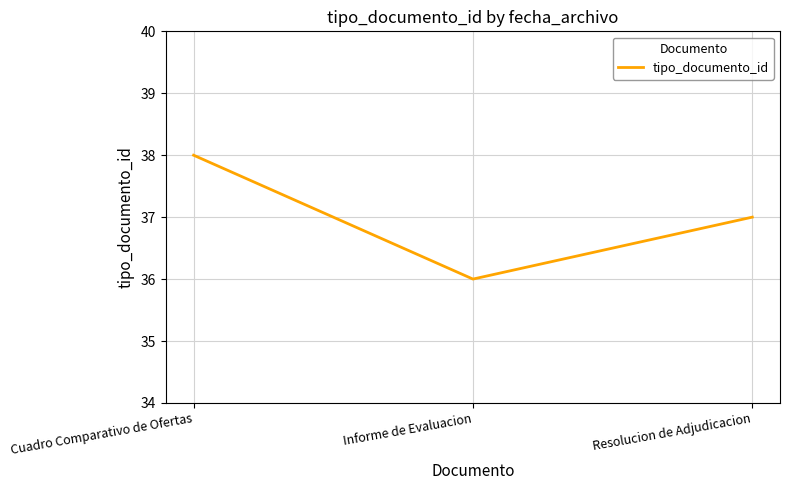

Reading left to right, extract all data points from this chart.

Cuadro Comparativo de Ofertas=38	Informe de Evaluacion=36	Resolucion de Adjudicacion=37